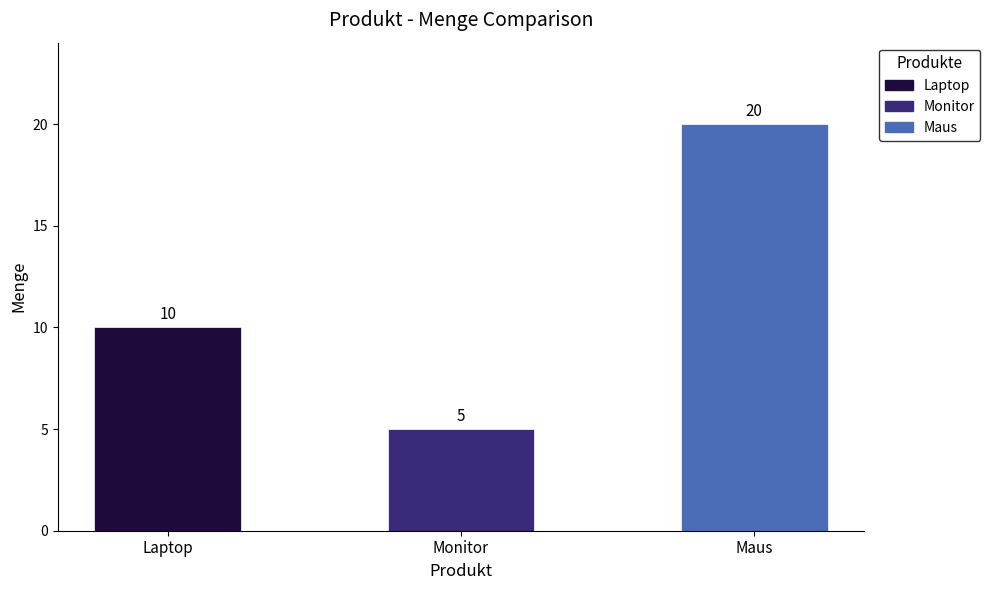

Which has a higher value, Laptop or Maus?

Maus